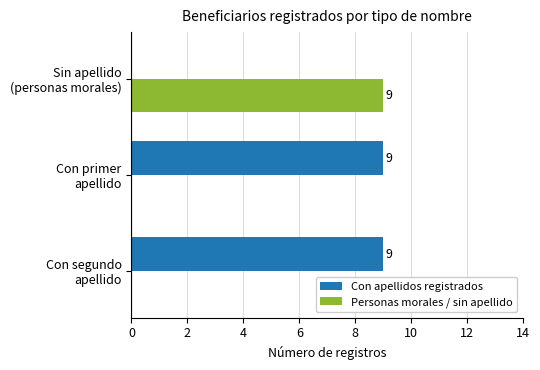

What is the greatest value displayed?

9